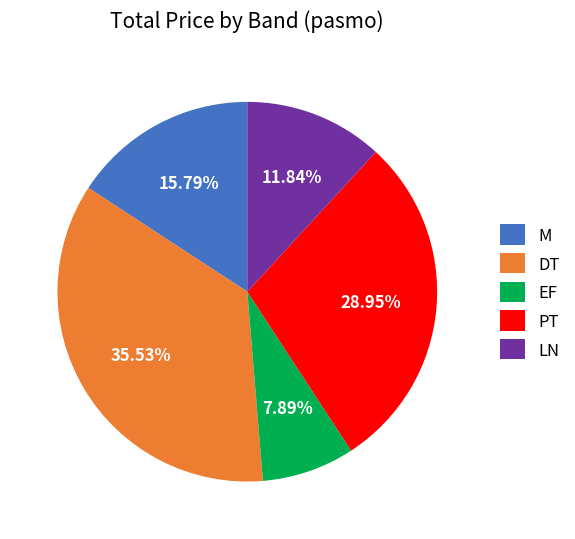

Does any single category account for the majority?

No